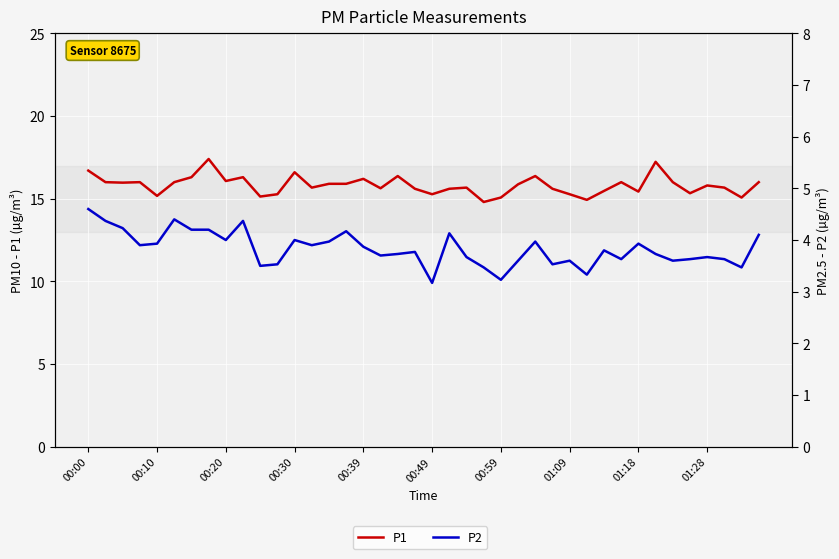

What is the average value of the P1 series?

15.8